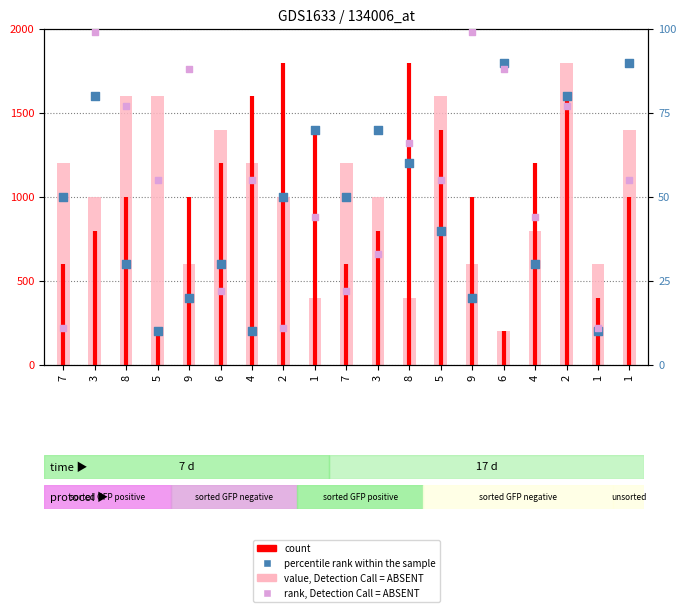

Which series contains the lowest Y value?

rank, Detection Call = ABSENT